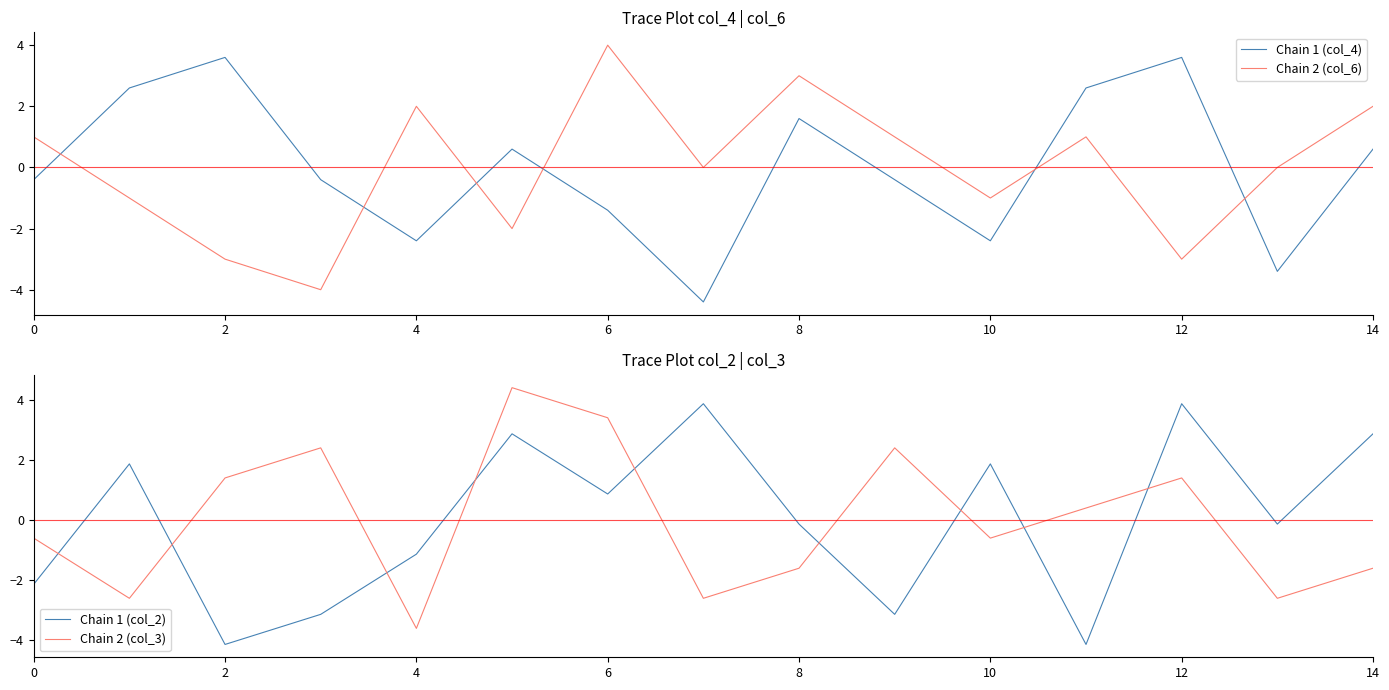

Reading right to left, extract all data points from this chart.

Chain 1 (col_4): 0.6	-3.4	3.6	2.6	-2.4	-0.4	1.6	-4.4	-1.4	0.6	-2.4	-0.4	3.6	2.6	-0.4
Chain 2 (col_6): 2.0	0.0	-3.0	1.0	-1.0	1.0	3.0	0.0	4.0	-2.0	2.0	-4.0	-3.0	-1.0	1.0
Chain 1 (col_2): 2.9	-0.1	3.9	-4.1	1.9	-3.1	-0.1	3.9	0.9	2.9	-1.1	-3.1	-4.1	1.9	-2.1
Chain 2 (col_3): -1.6	-2.6	1.4	0.4	-0.6	2.4	-1.6	-2.6	3.4	4.4	-3.6	2.4	1.4	-2.6	-0.6